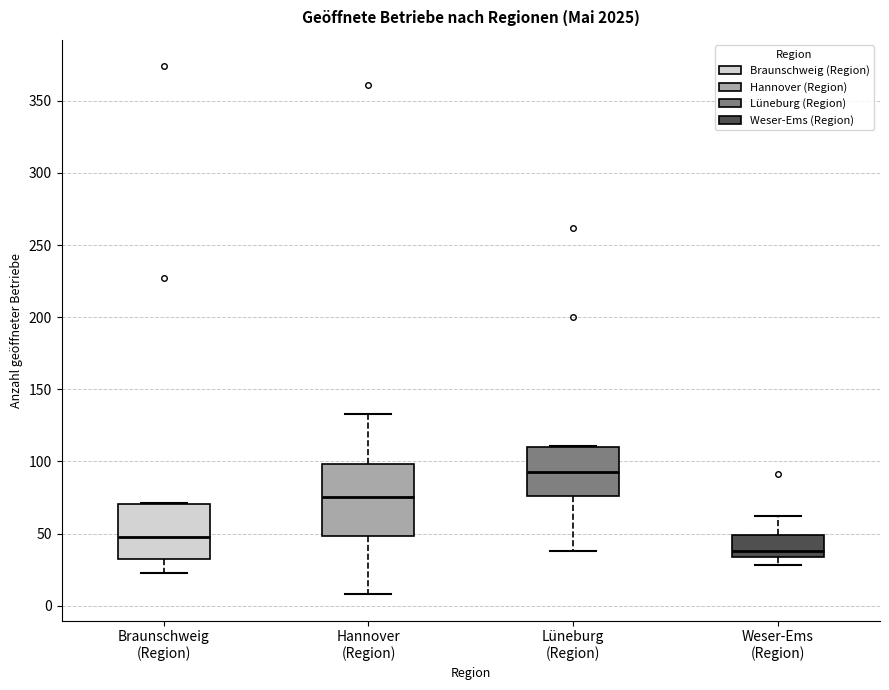

Which box is the tallest, from its lower edge to its upper edge?

Hannover (Region)